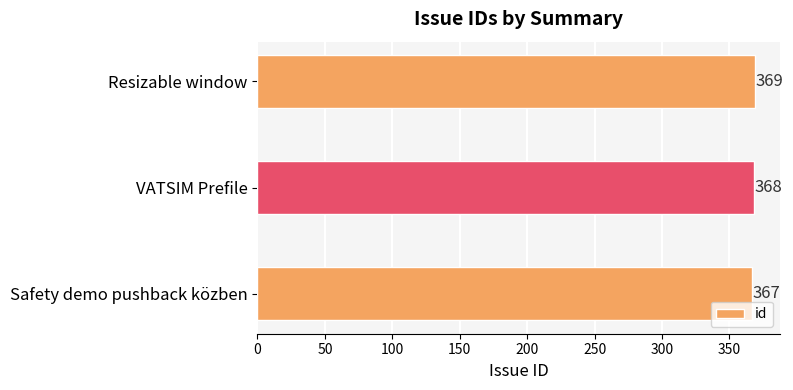

Is it true that the value at VATSIM Prefile is 368?

True